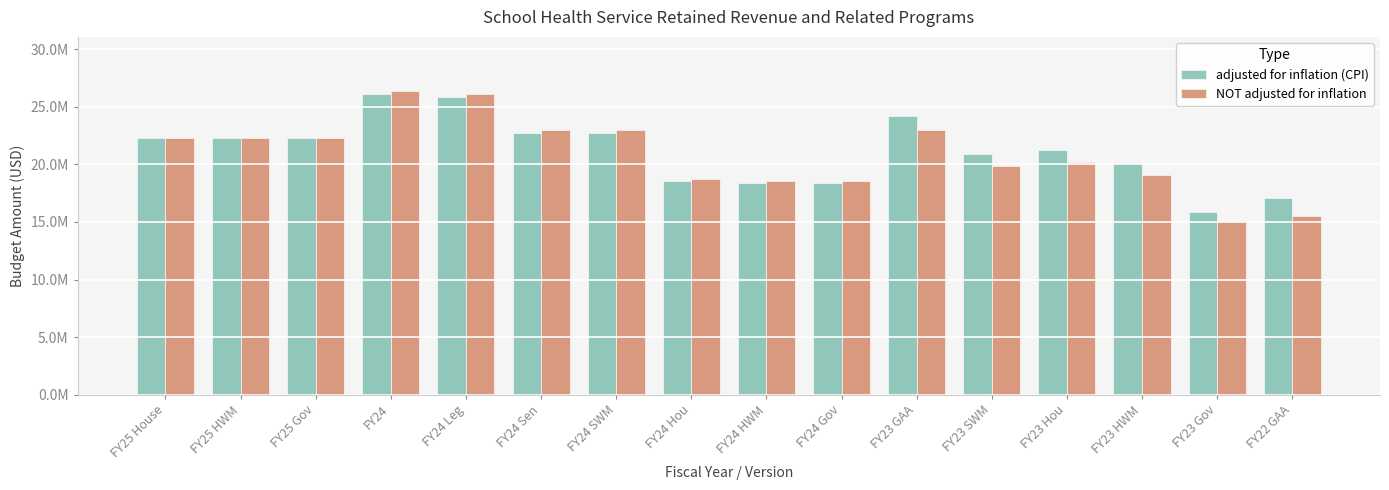

Is the value of NOT adjusted for inflation at FY24 Leg greater than the value of adjusted for inflation (CPI) at FY24?

No